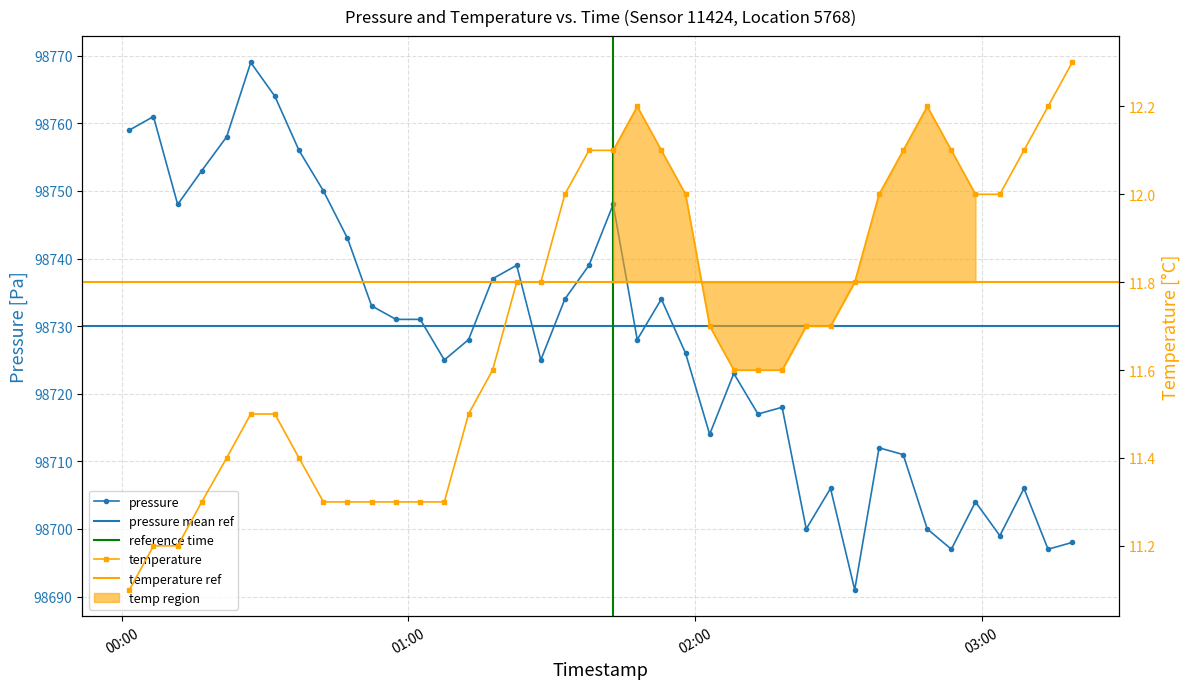

In pressure, how many points are higher than both neighbors (excluding endpoints)?

11